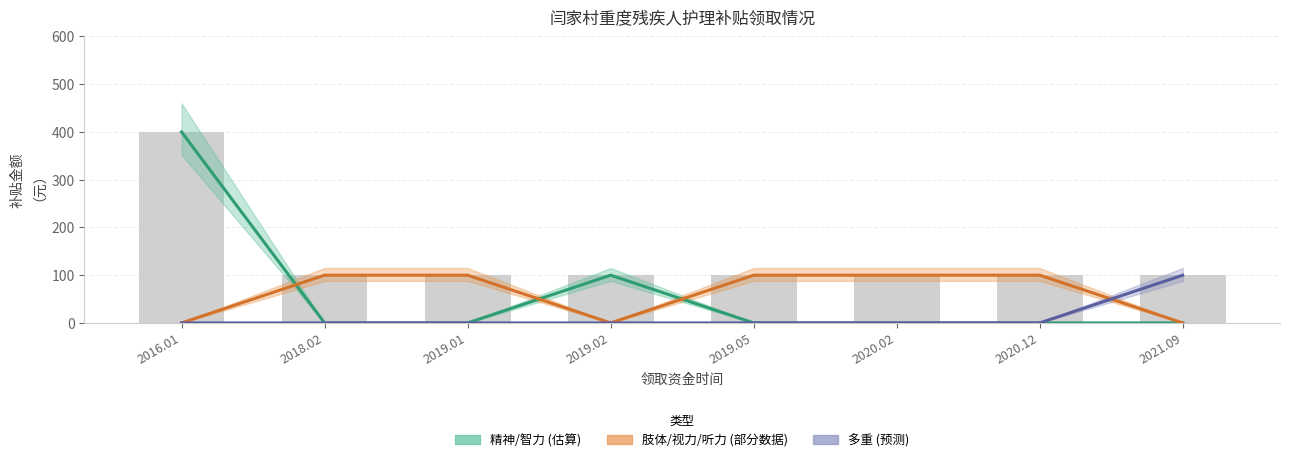

Which category has the lowest value across all series?

2018.02